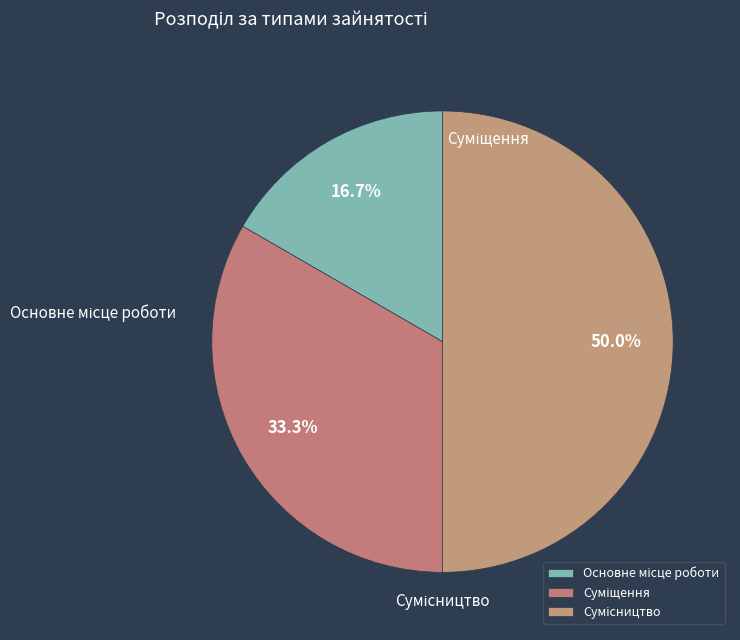

Is there a majority slice in this chart?

No